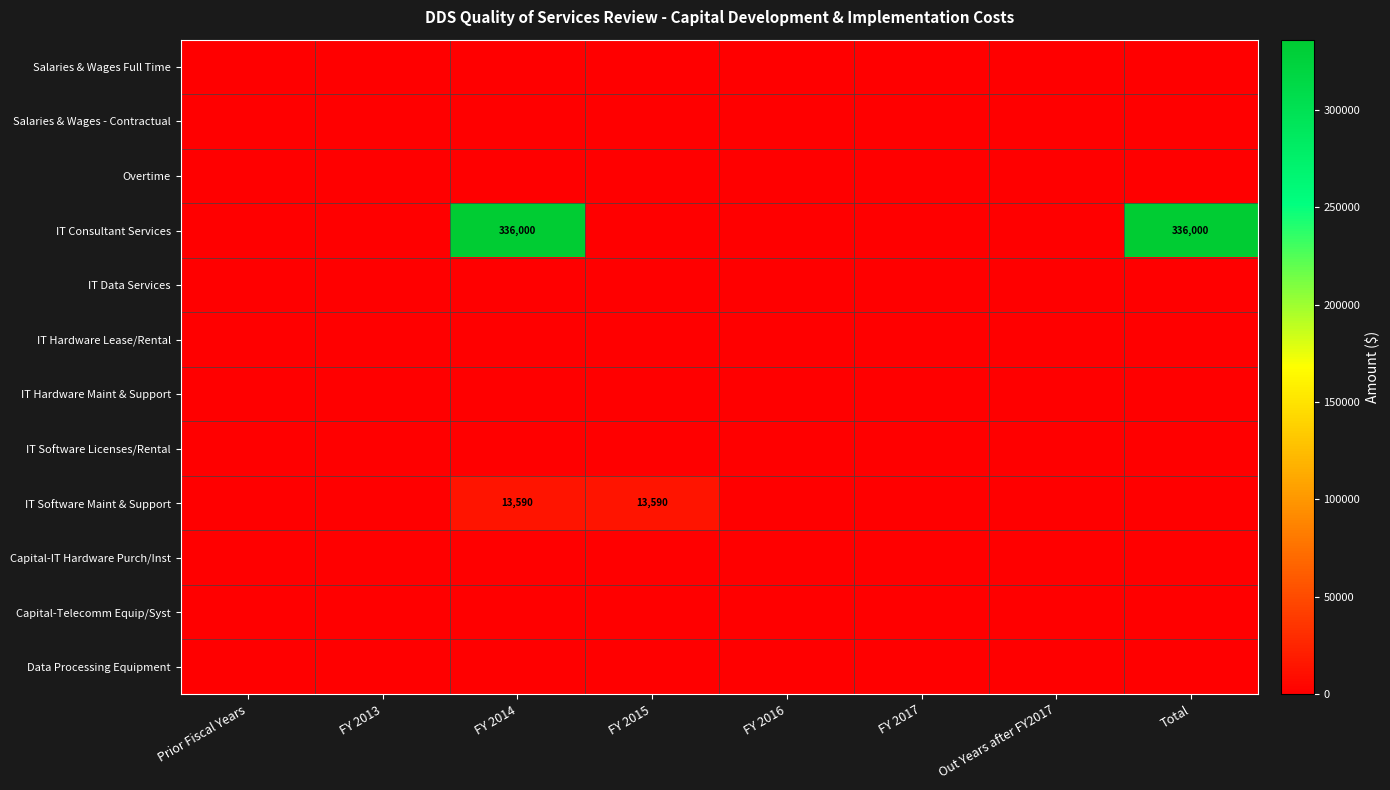

At which label does IT Software Maint & Support reach its peak?

FY 2014